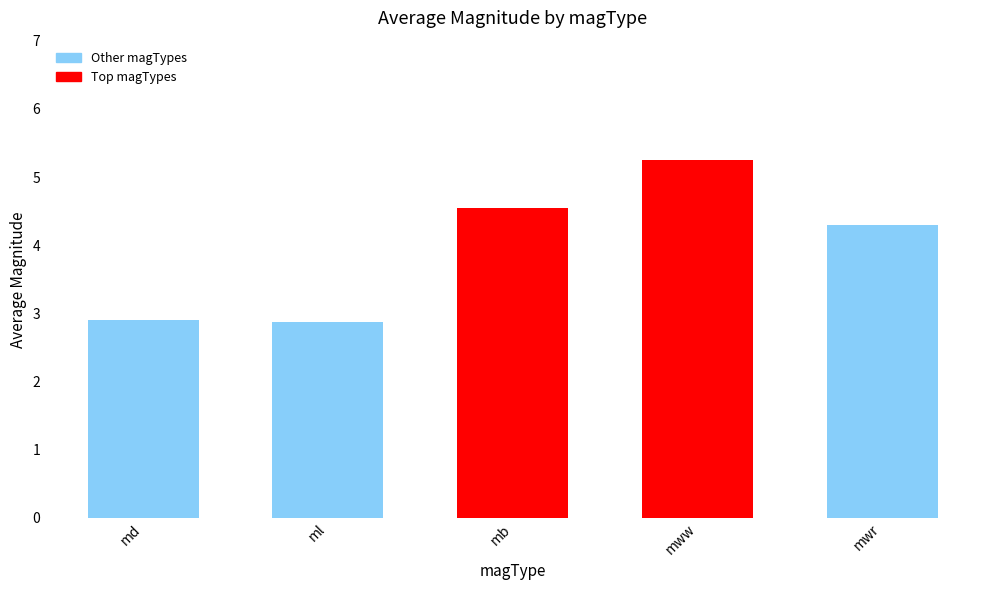

Count the number of values greater than 4.

3